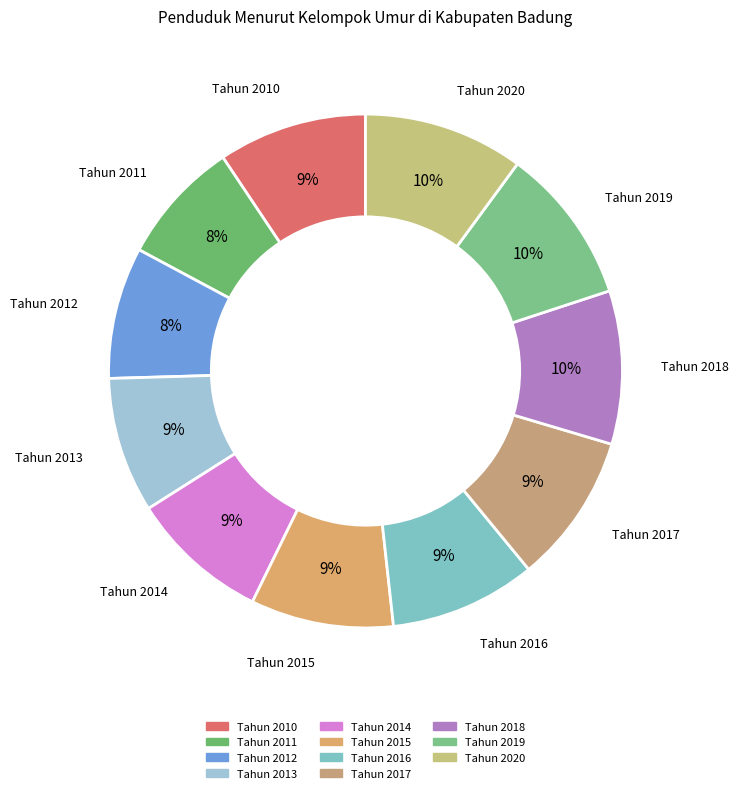

Which slice is the largest?

Tahun 2020